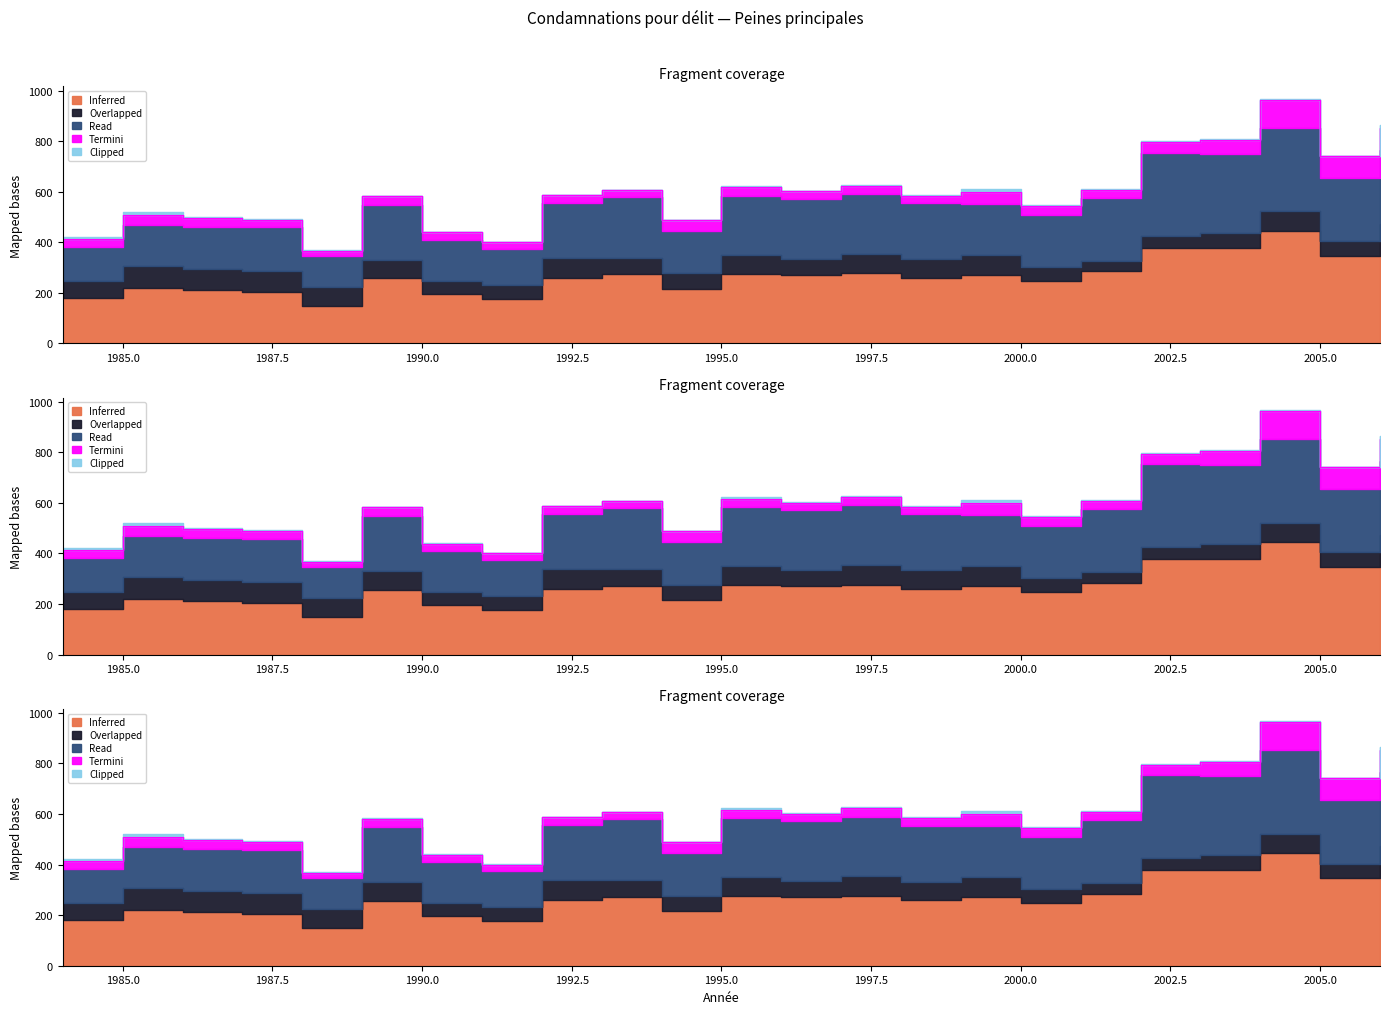

The Clipped series shows 1 at 1988. True or false?

False